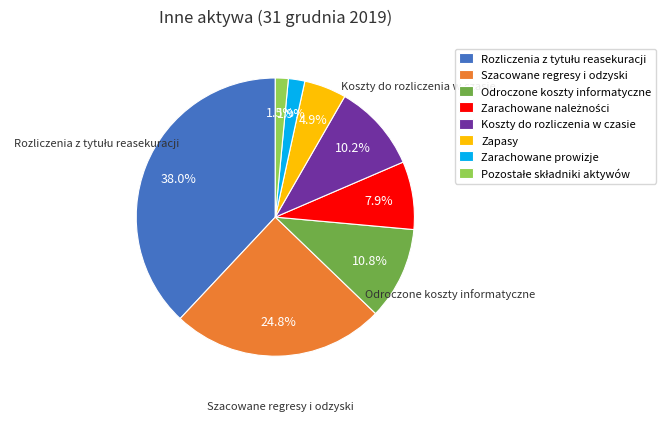

How many slices are in this pie chart?

8